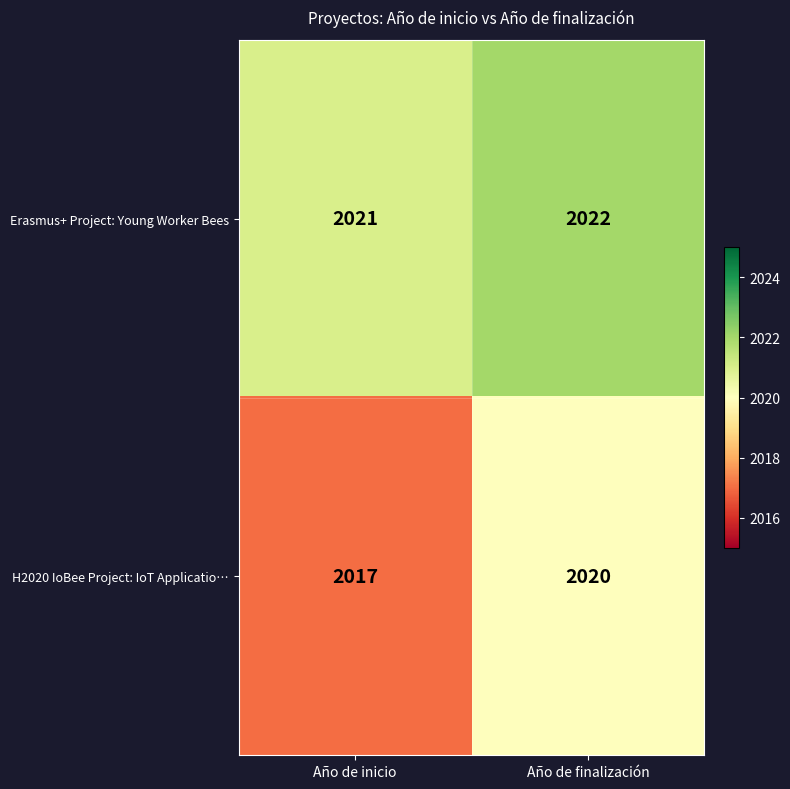

Reading right to left, list all the values displayed in this chart.

Erasmus+ Project: Young Worker Bees: Año de finalización=2022	Año de inicio=2021
H2020 IoBee Project: IoT Applicatio…: Año de finalización=2020	Año de inicio=2017